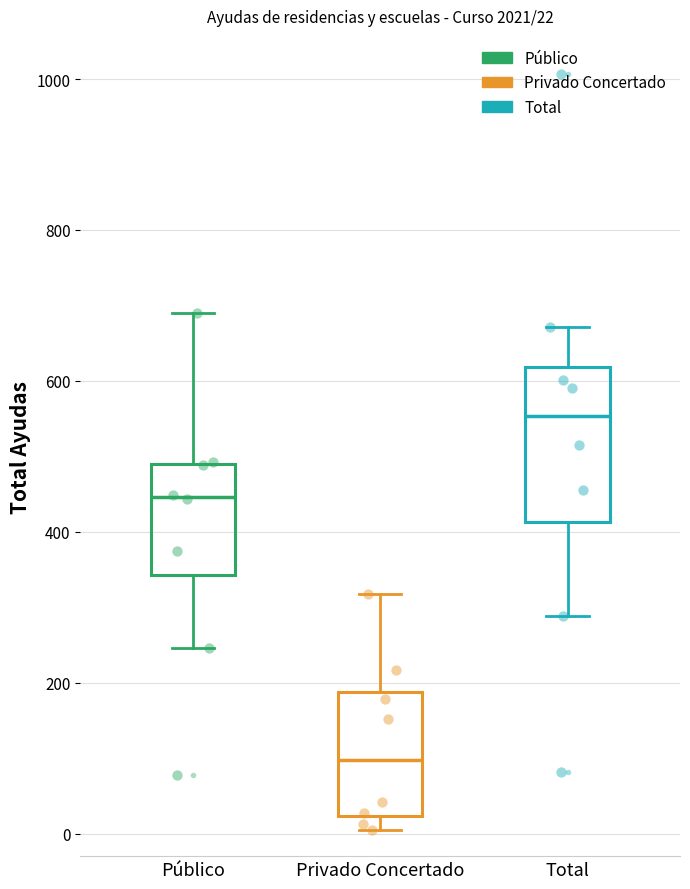

Comparing the boxes themselves (not the whiskers), which one is the tallest?

Total